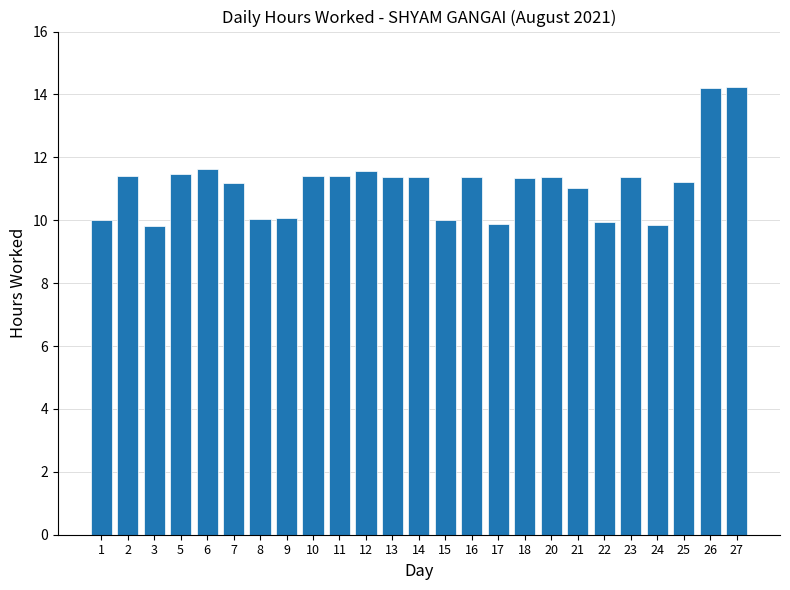

How many categories are shown in the chart?

25